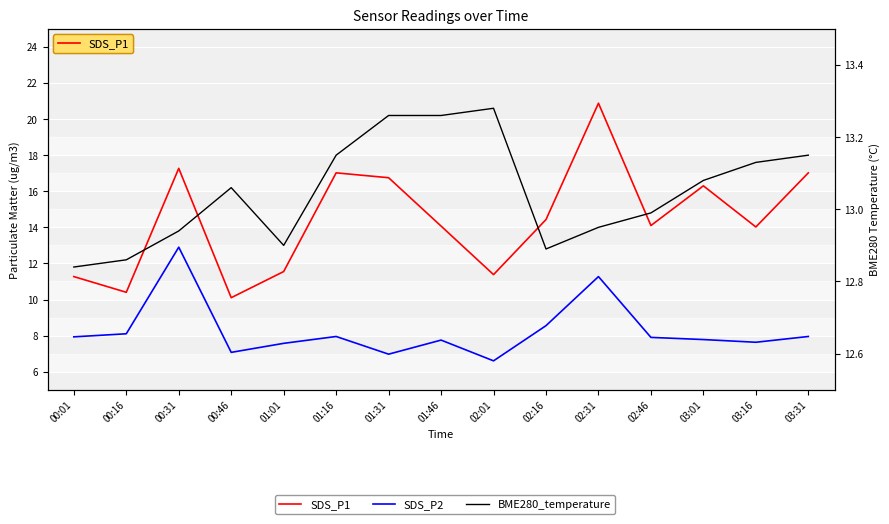

At 01:16, list the series in order from smallest to largest.

SDS_P2, BME280_temperature, SDS_P1